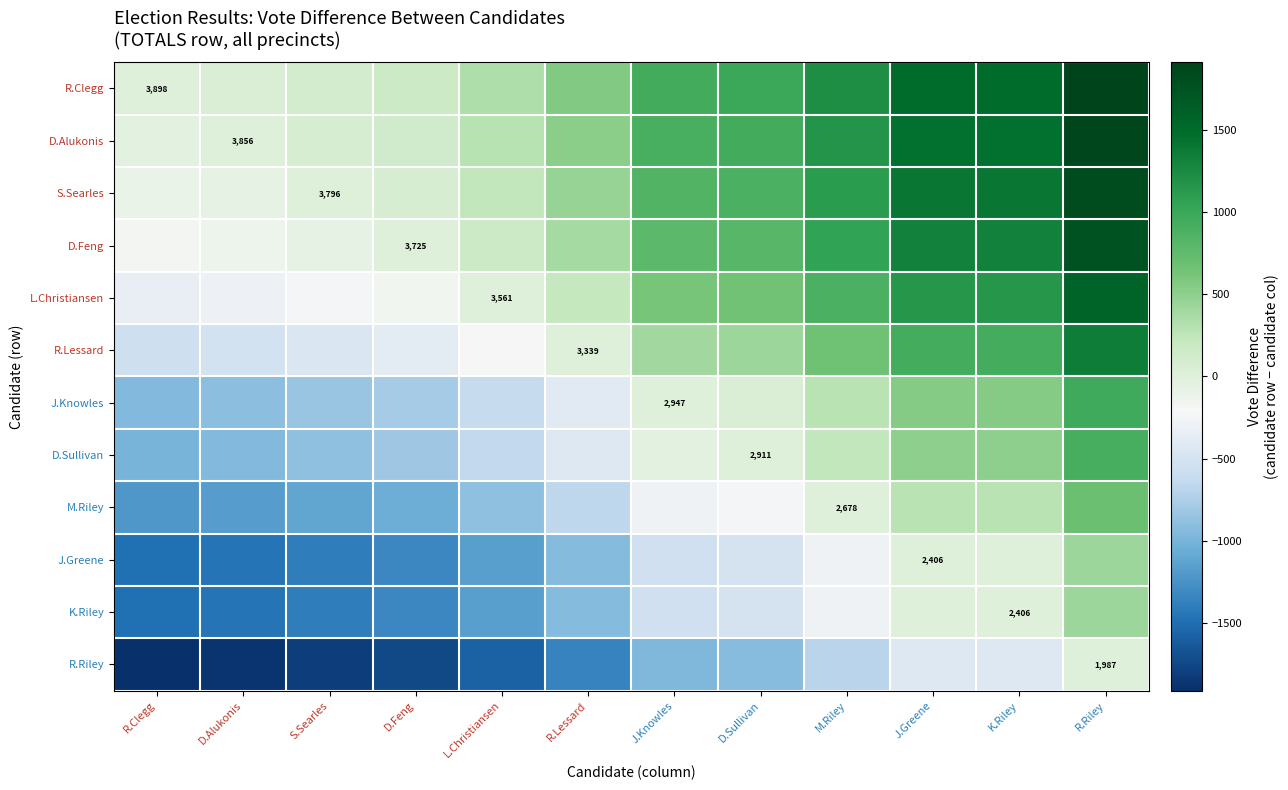

What is the difference between the maximum and minimum values in the D.Sullivan series?

1911